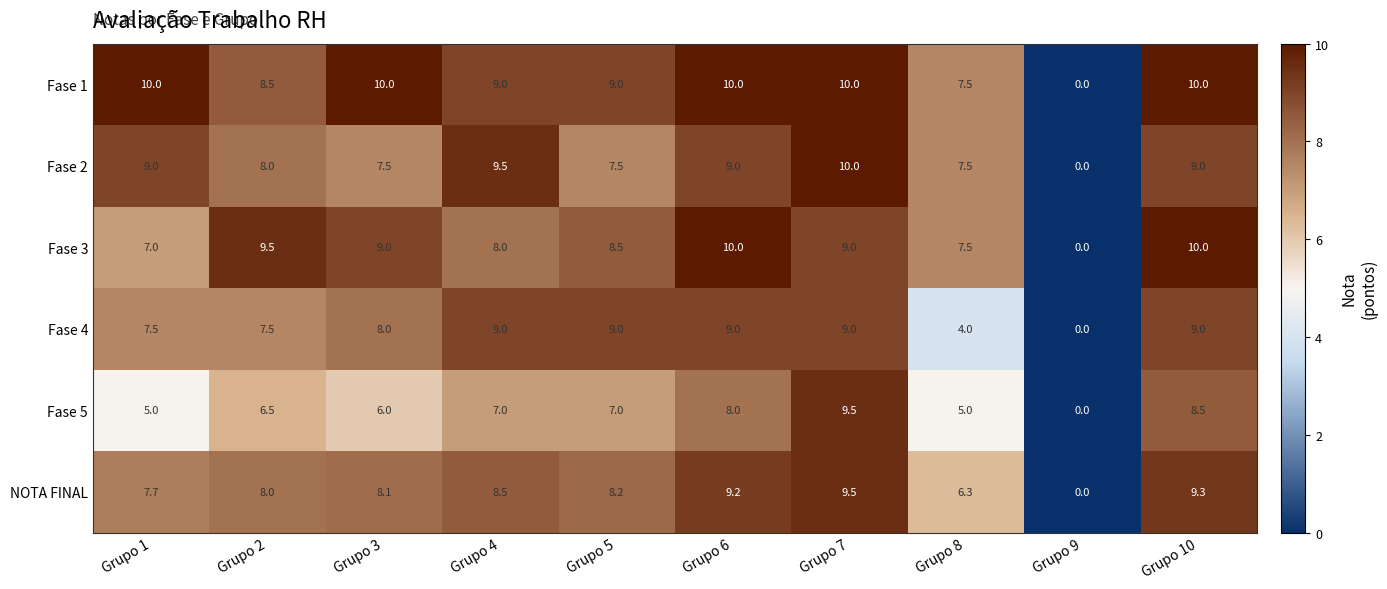

What is the highest value of the Fase 4 series?

9.0